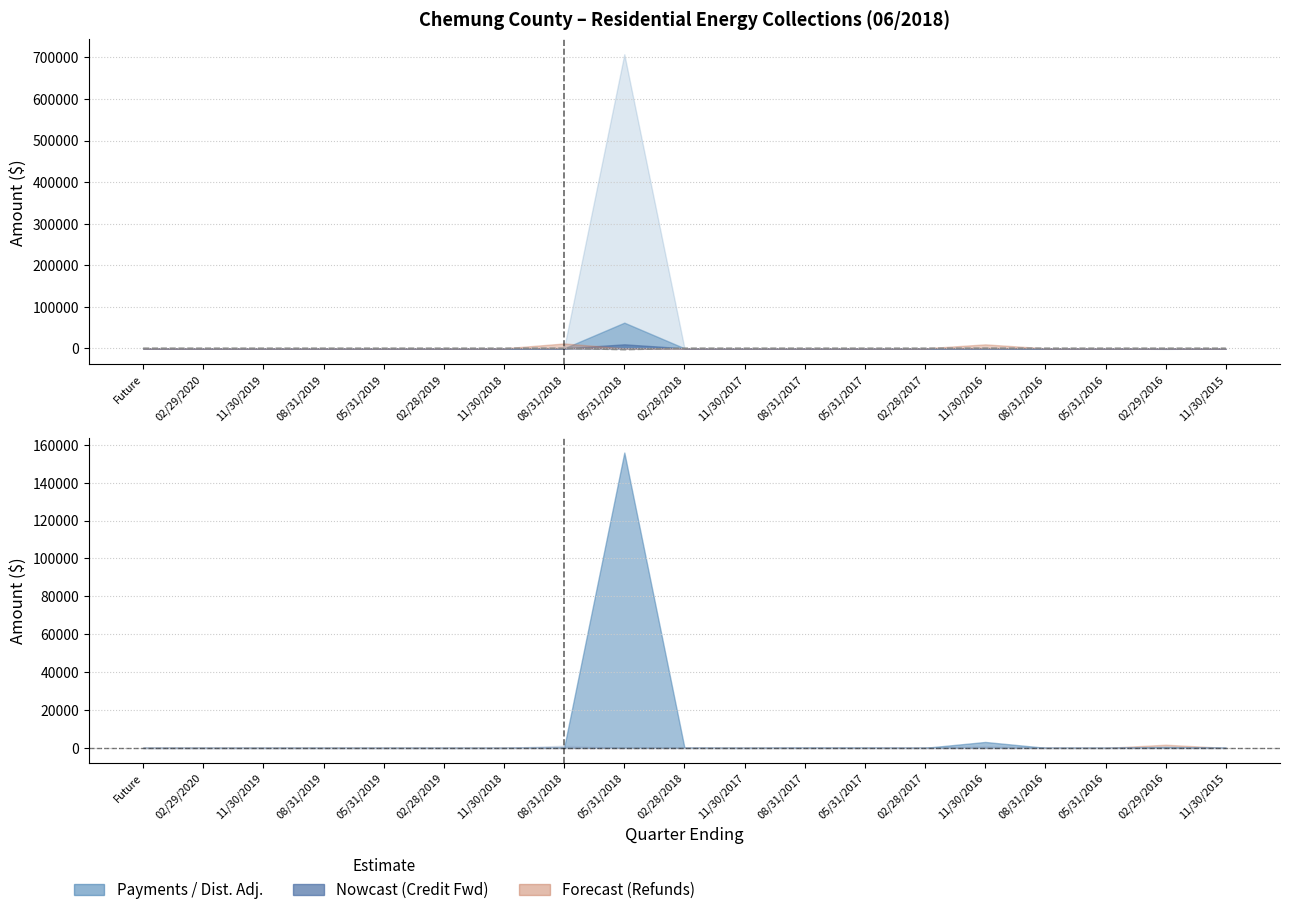

What is the value of the 13th point from the left?

1.7